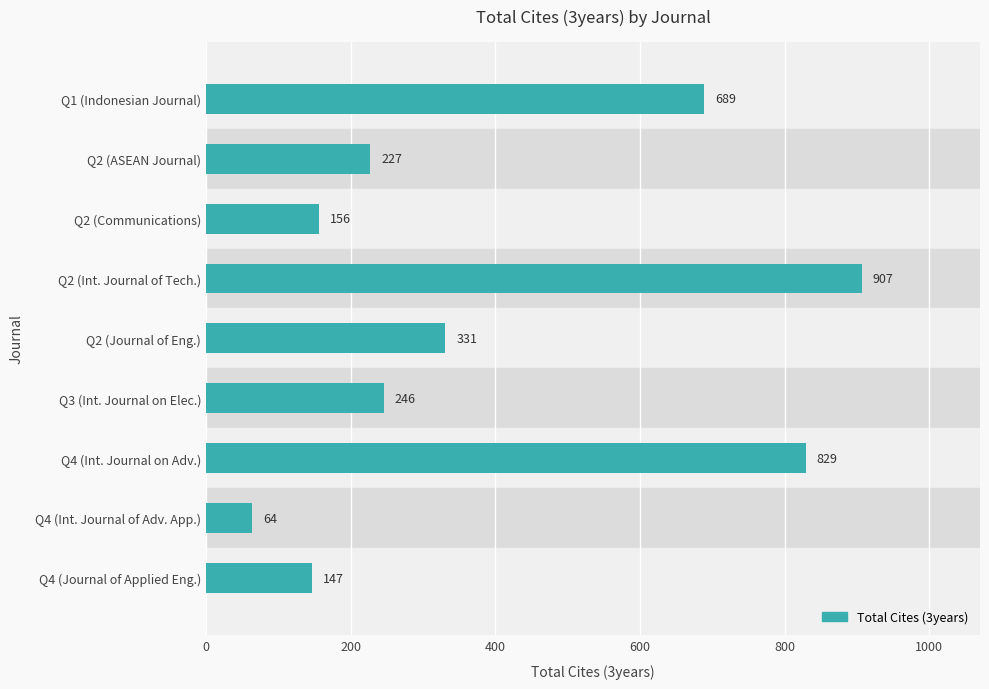

Reading top to bottom, extract all data points from this chart.

Q1 (Indonesian Journal)=689	Q2 (ASEAN Journal)=227	Q2 (Communications)=156	Q2 (Int. Journal of Tech.)=907	Q2 (Journal of Eng.)=331	Q3 (Int. Journal on Elec.)=246	Q4 (Int. Journal on Adv.)=829	Q4 (Int. Journal of Adv. App.)=64	Q4 (Journal of Applied Eng.)=147